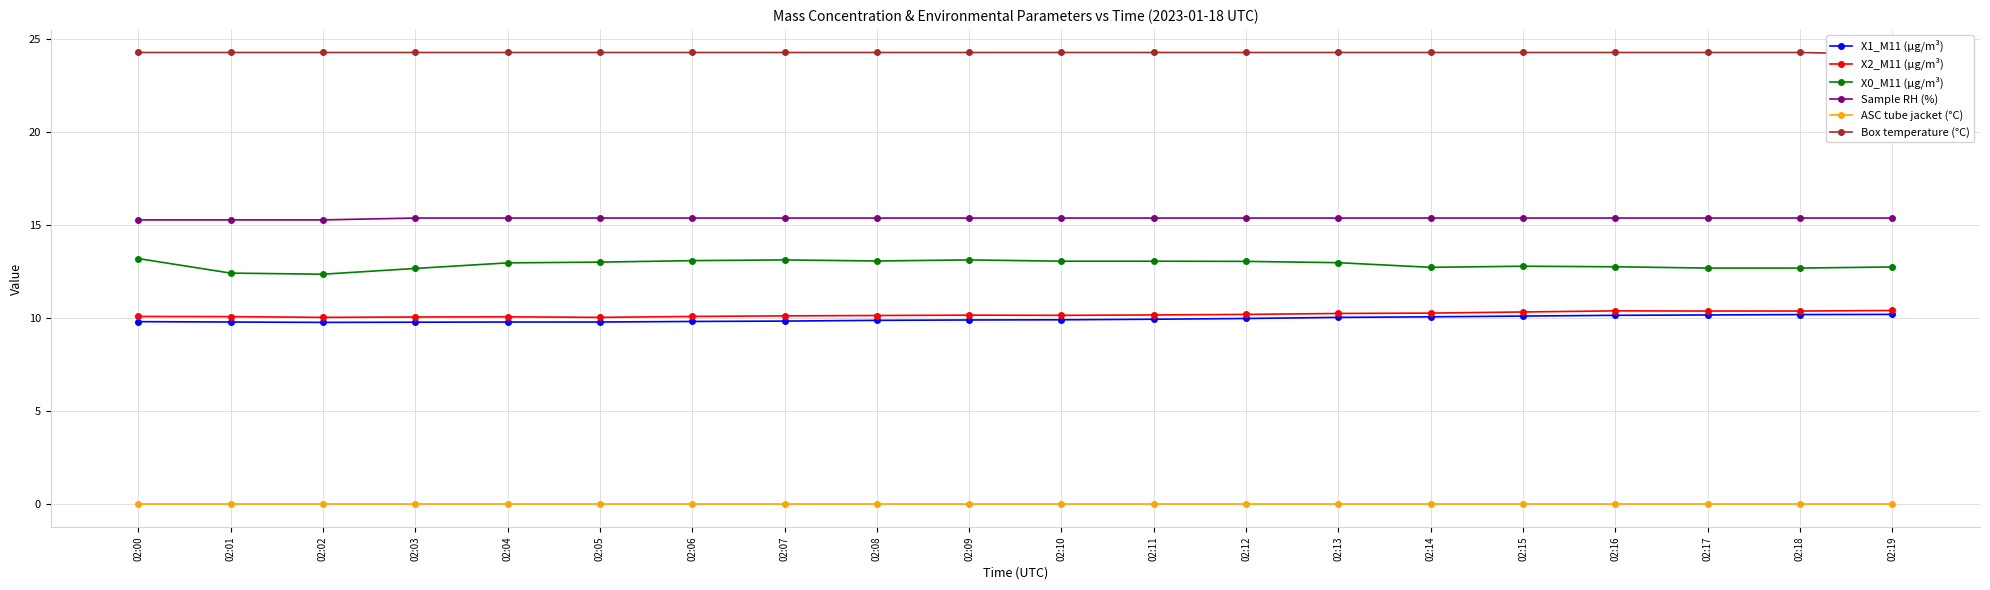

What is the value of the X0_M11 (μg/m³) point at the 20th from the left?

12.8